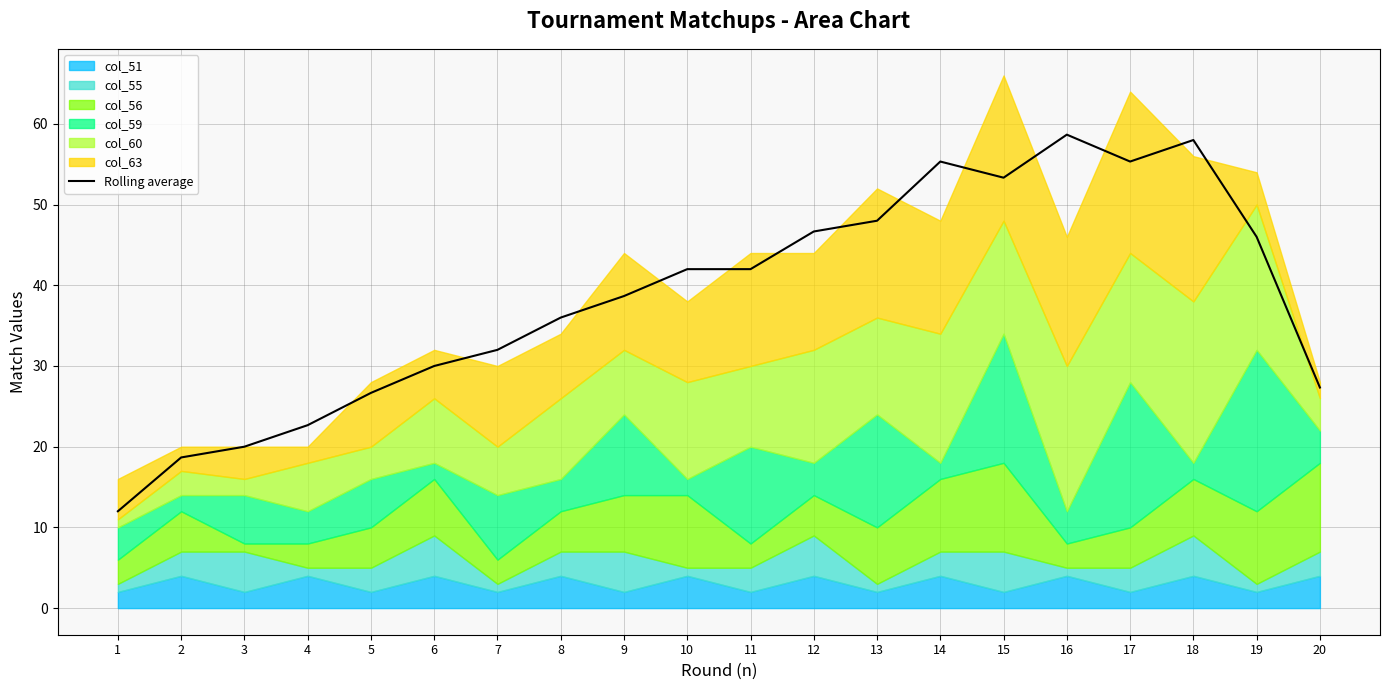

What is the difference between the values at 8 and 15?

17.3